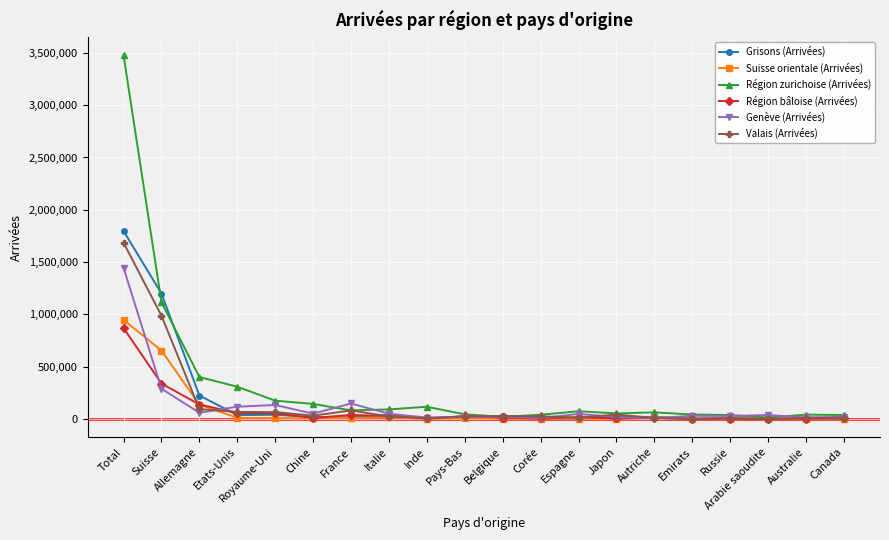

True or false: Valais (Arrivées) has more than 0 interior local peaks.

True